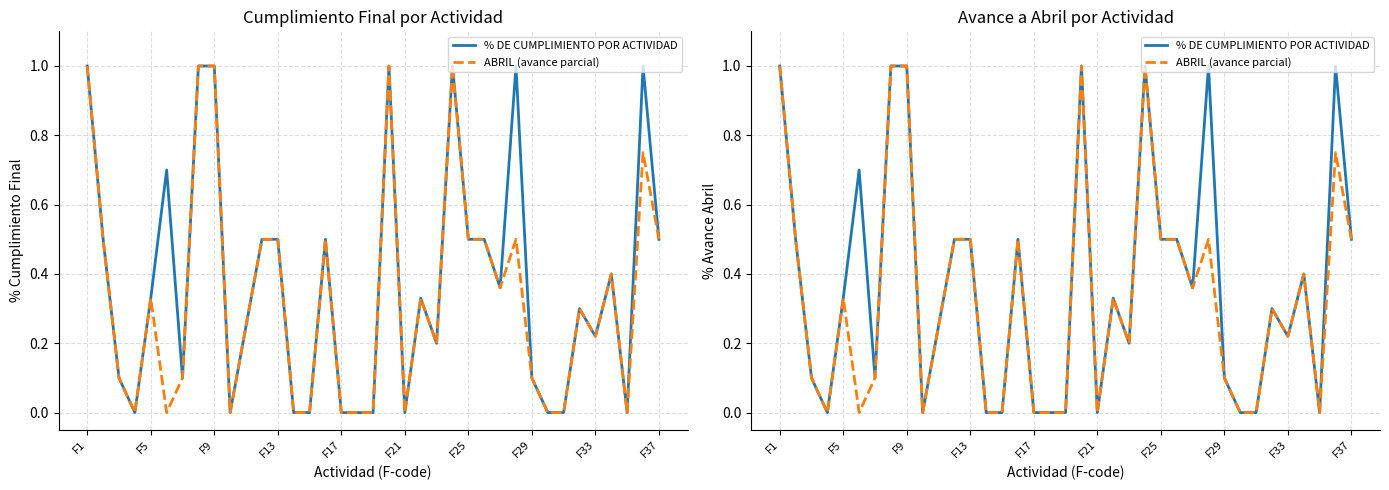

True or false: ABRIL (avance parcial) and % DE CUMPLIMIENTO POR ACTIVIDAD intersect in this chart.

False